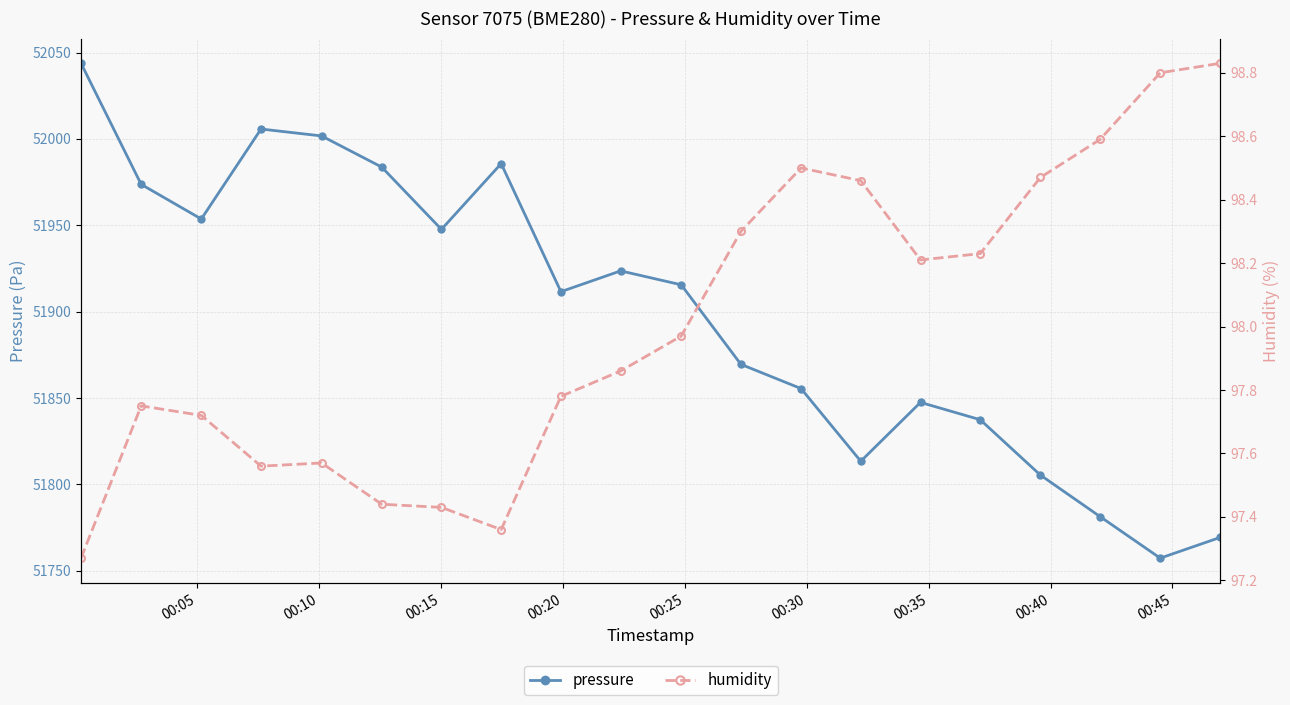

In pressure, how many points are lower than both neighbors (excluding endpoints)?

5